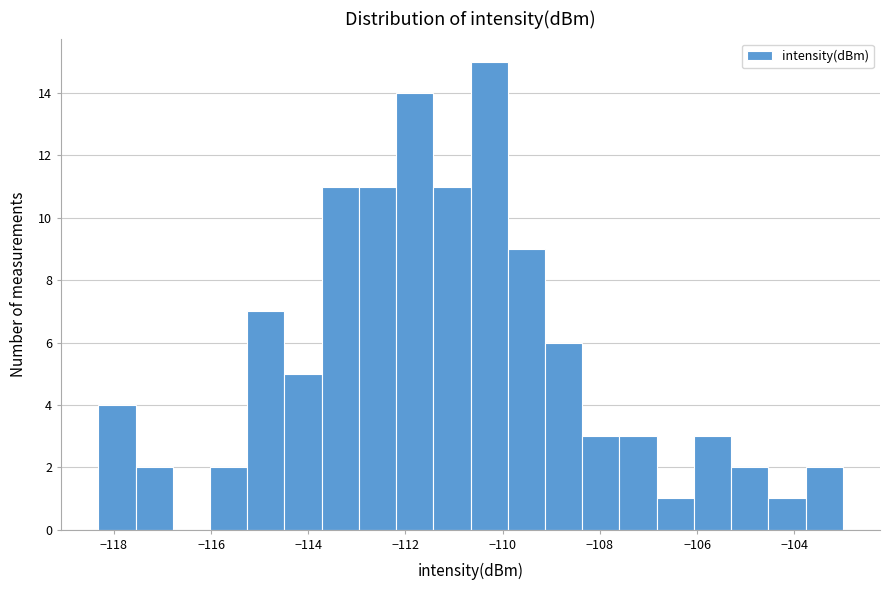

Read against the x-axis, roughly where is the centre of the tallest bar?

-110.2